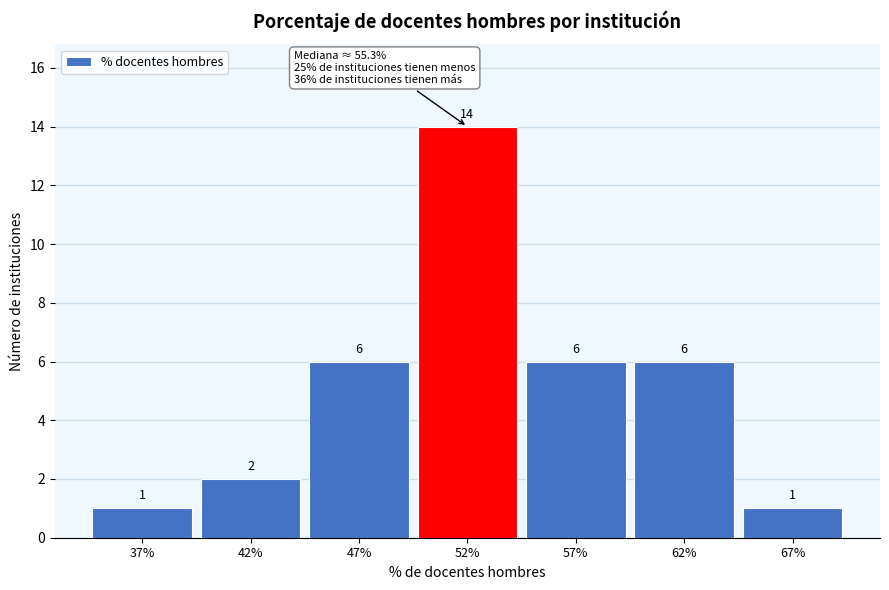

Reading right to left, transcribe all the data shown in this chart.

1	6	6	14	6	2	1